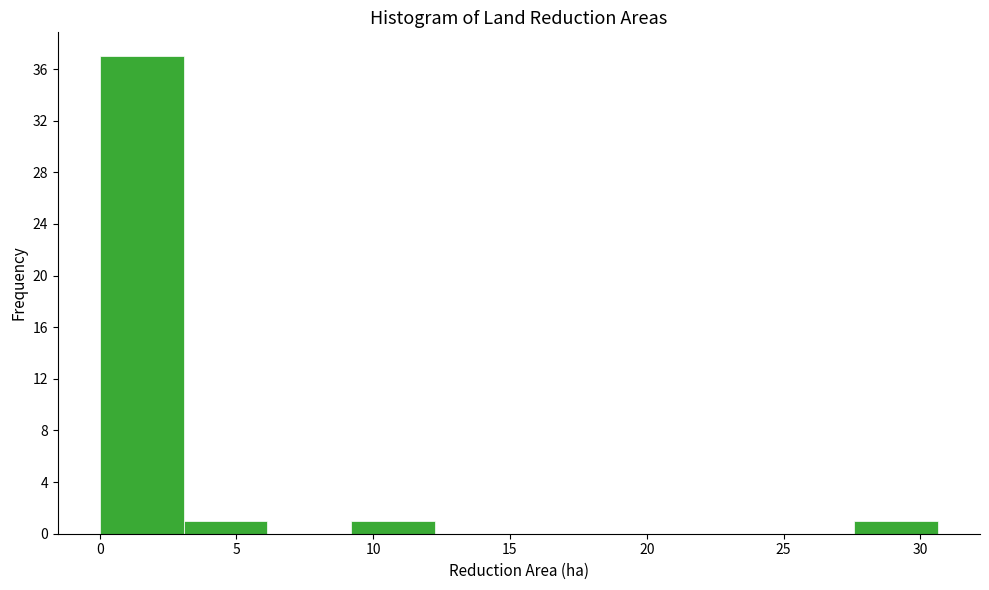

How tall is the bar that spans 0.0 to 3.0 on the x-axis? Neither the bar edges nor the heights are printed on the chart, so give them approximately, as read against the axes.

37